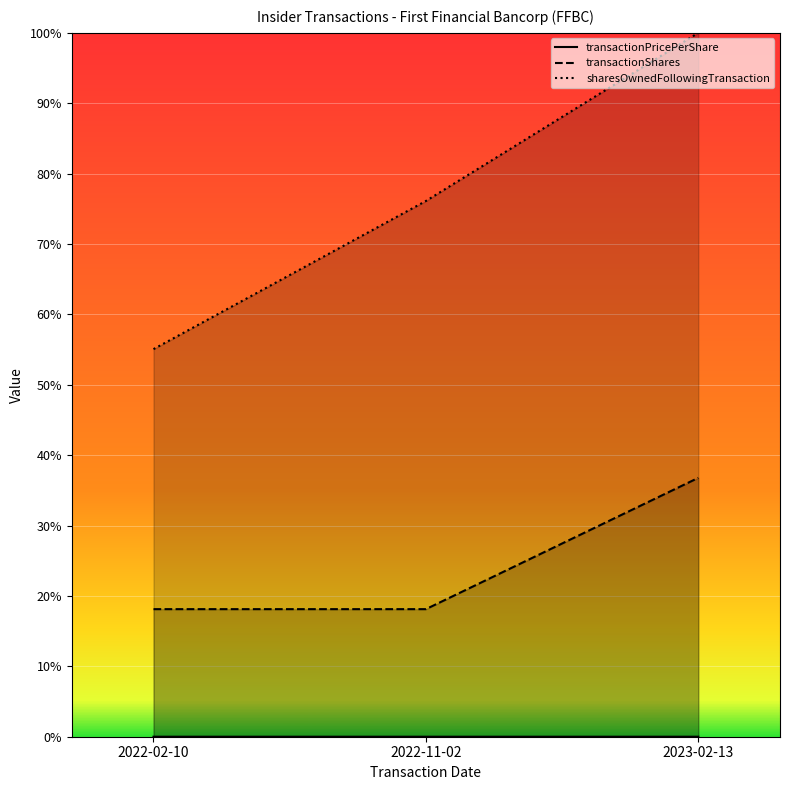

Reading left to right, what are all the values shown in this chart?

transactionPricePerShare: 0.0	0.0	0.0
transactionShares: 0.2	0.2	0.4
sharesOwnedFollowingTransaction: 0.6	0.8	1.0